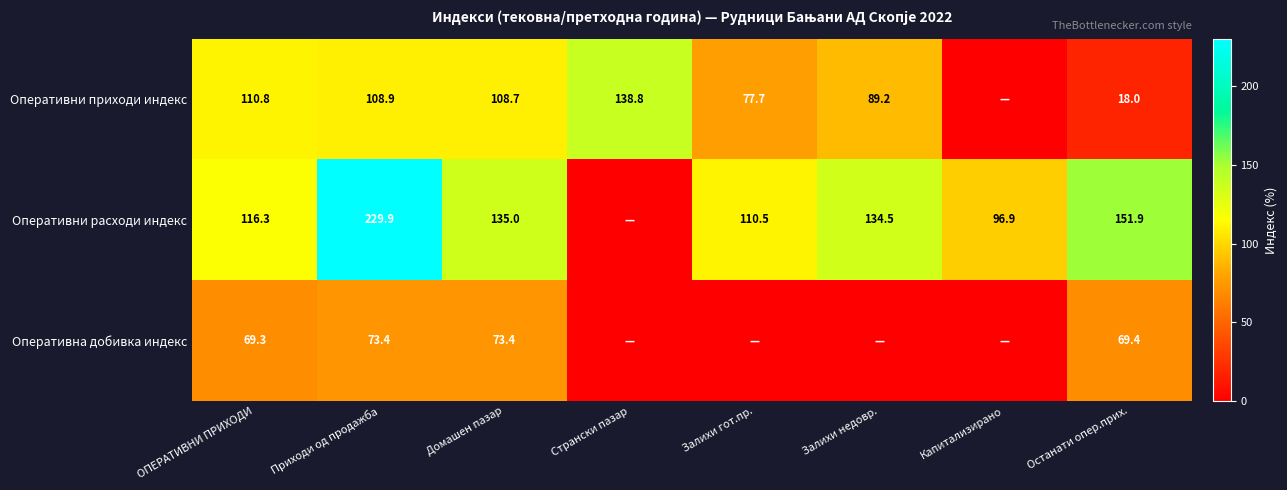

What is the difference between the Оперативни расходи индекс values at Залихи недовр. and Останати опер.прих.?

17.4